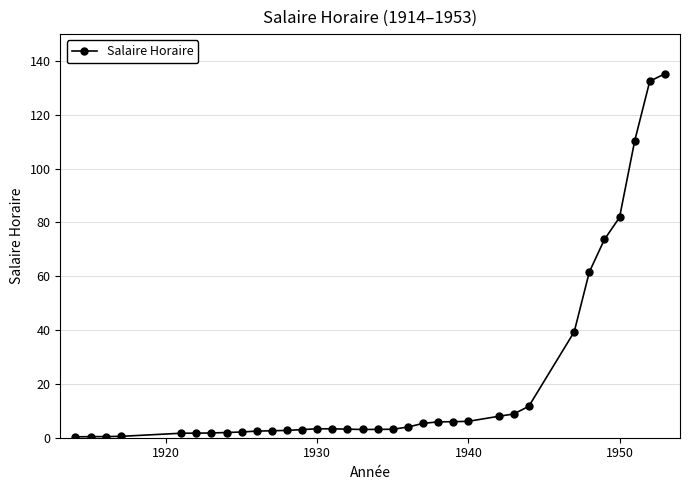

What is the value of the 14th point from the left?

3.3